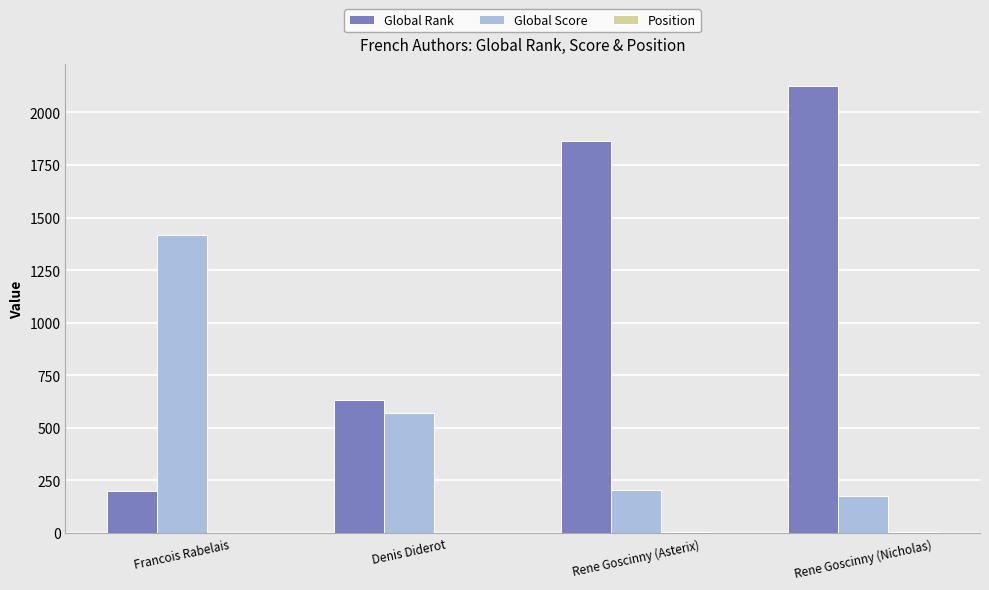

The Global Rank series shows 631 at Denis Diderot. True or false?

True